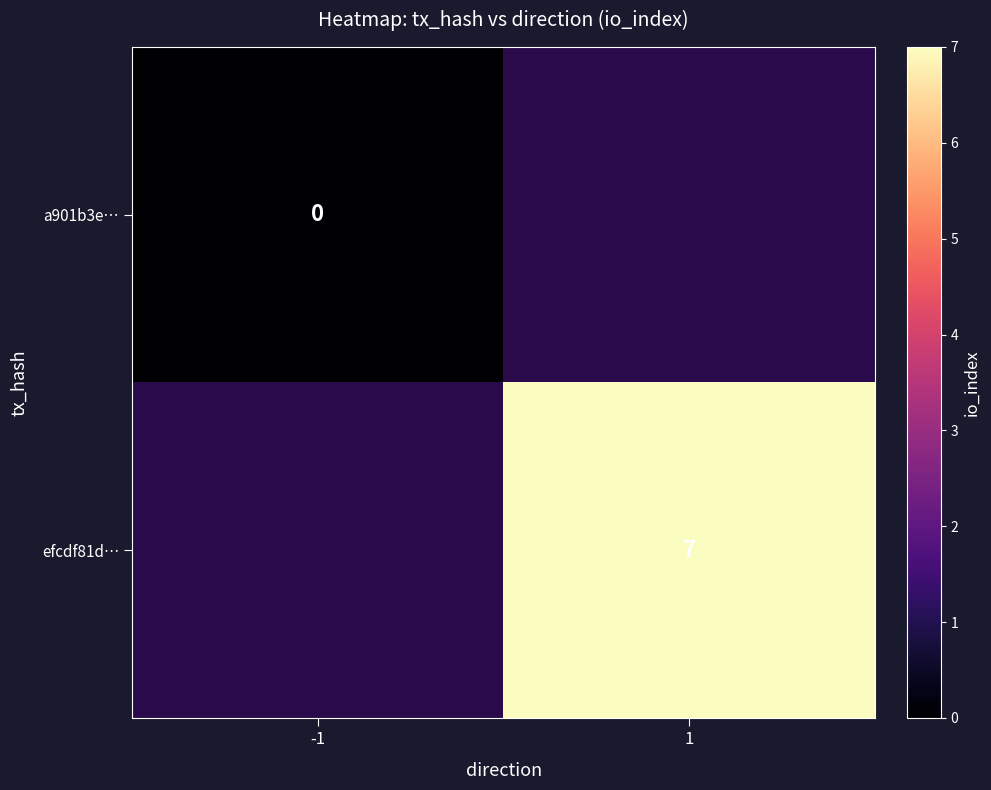

The value of efcdf81d… at 1 is 4. True or false?

False